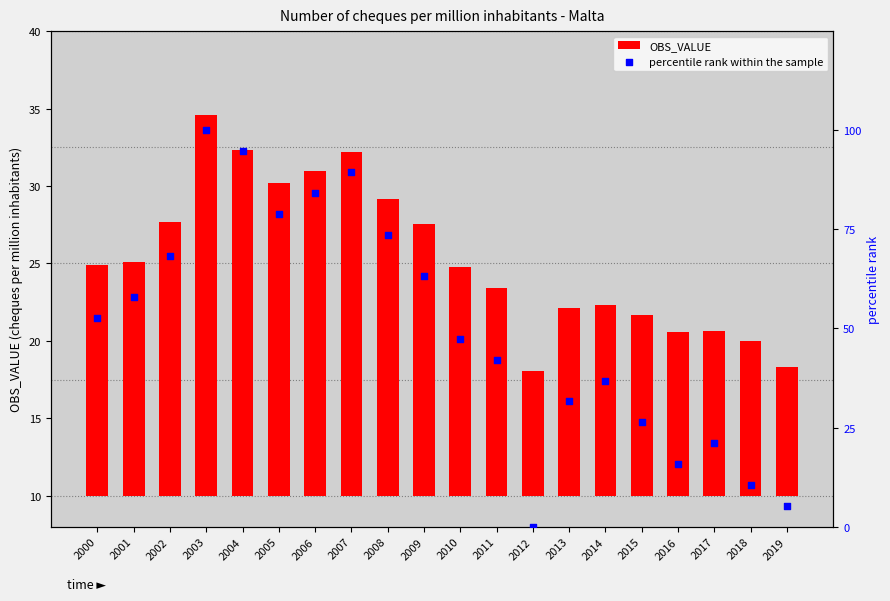

What is the total value across all series at 2011?

55.5